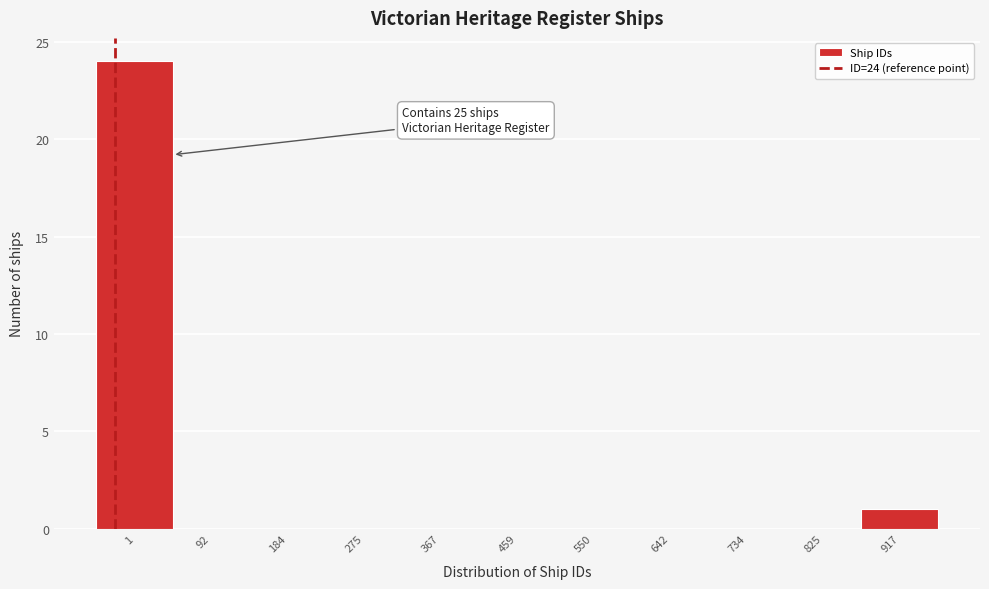

Reading right to left, transcribe all the data shown in this chart.

917=1	825=0	734=0	642=0	550=0	459=0	367=0	275=0	184=0	92=0	1=24